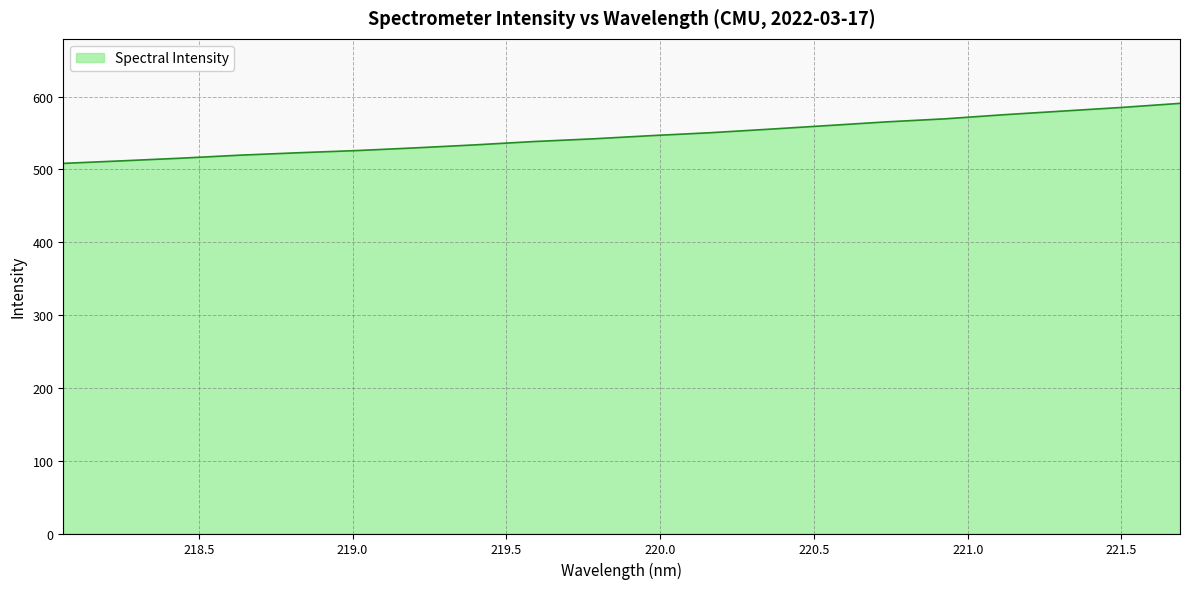

What is the difference between the maximum and minimum values?

82.4